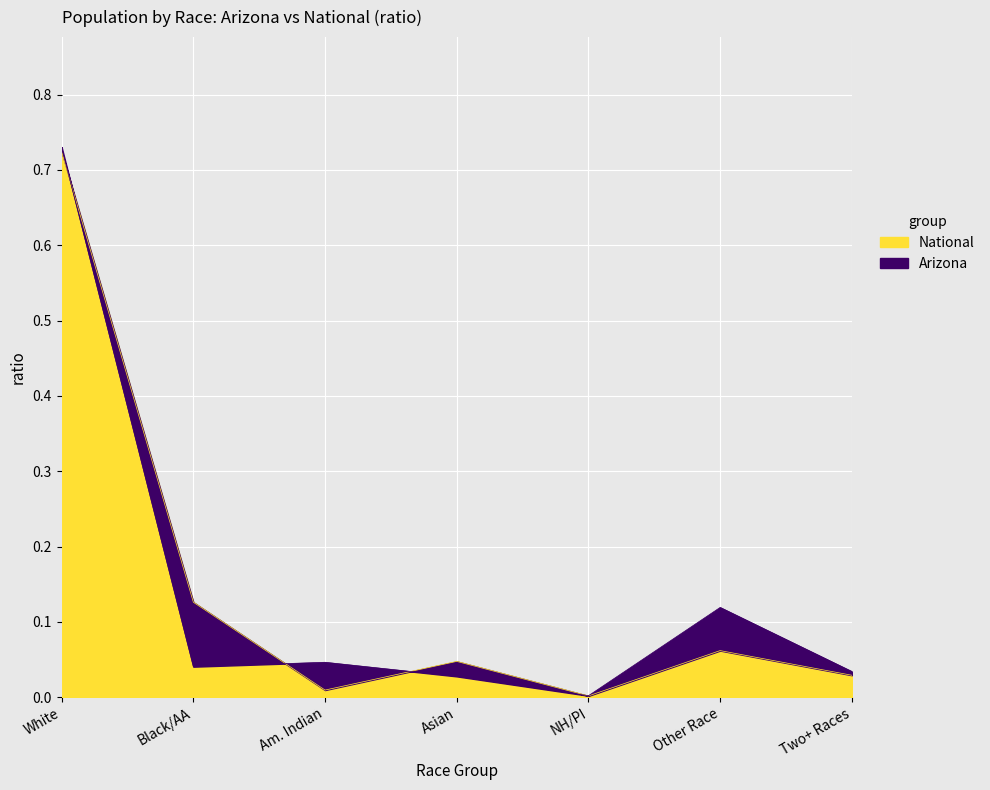

The value of National at NH/PI is 0.0. True or false?

True